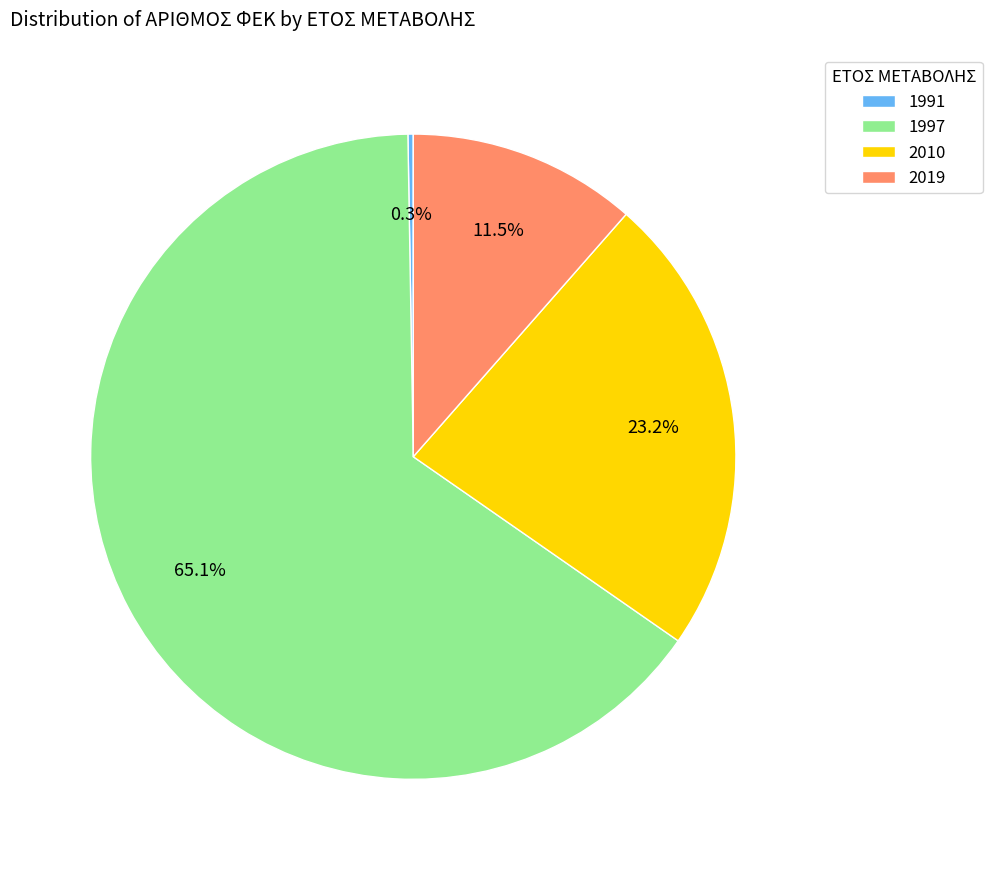

Which slice is the largest?

1997